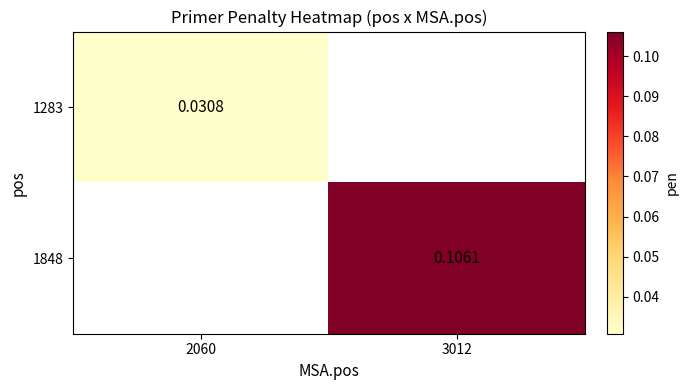

How many positive values does the 1848 series have?

1